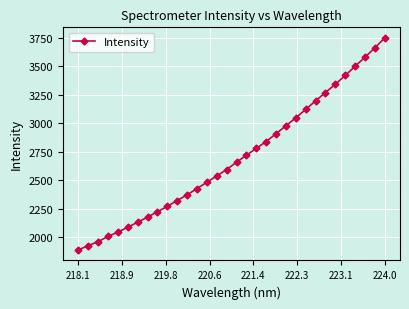

What is the average value?

2694.1